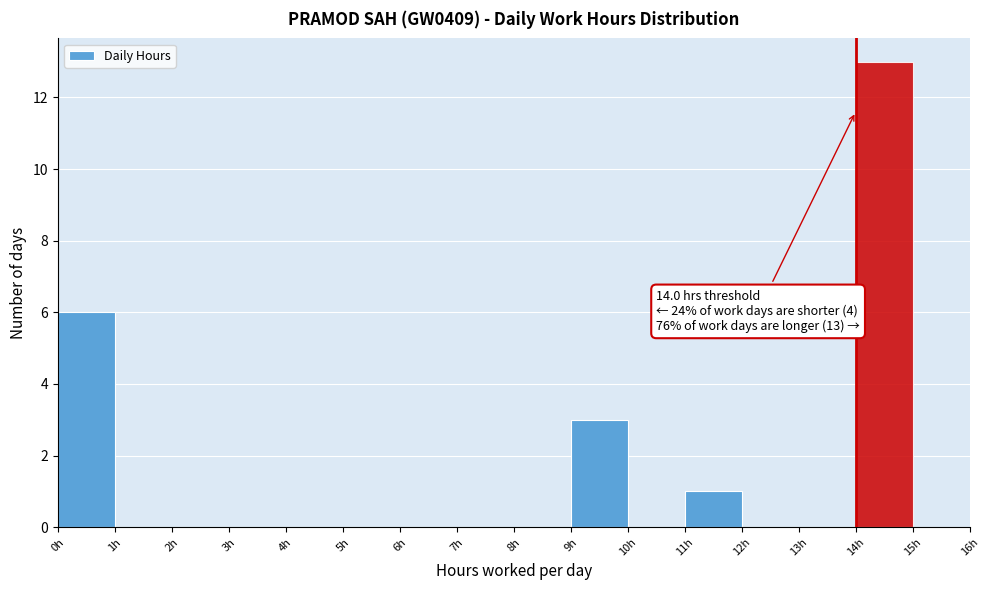

Over which range of the x-axis is the bar tallest?

14 to 15